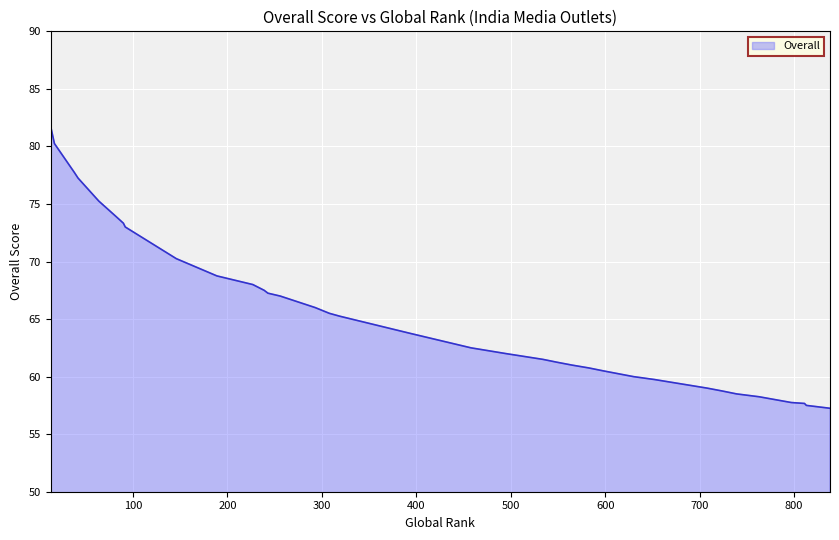

How many data points are above 65?

21